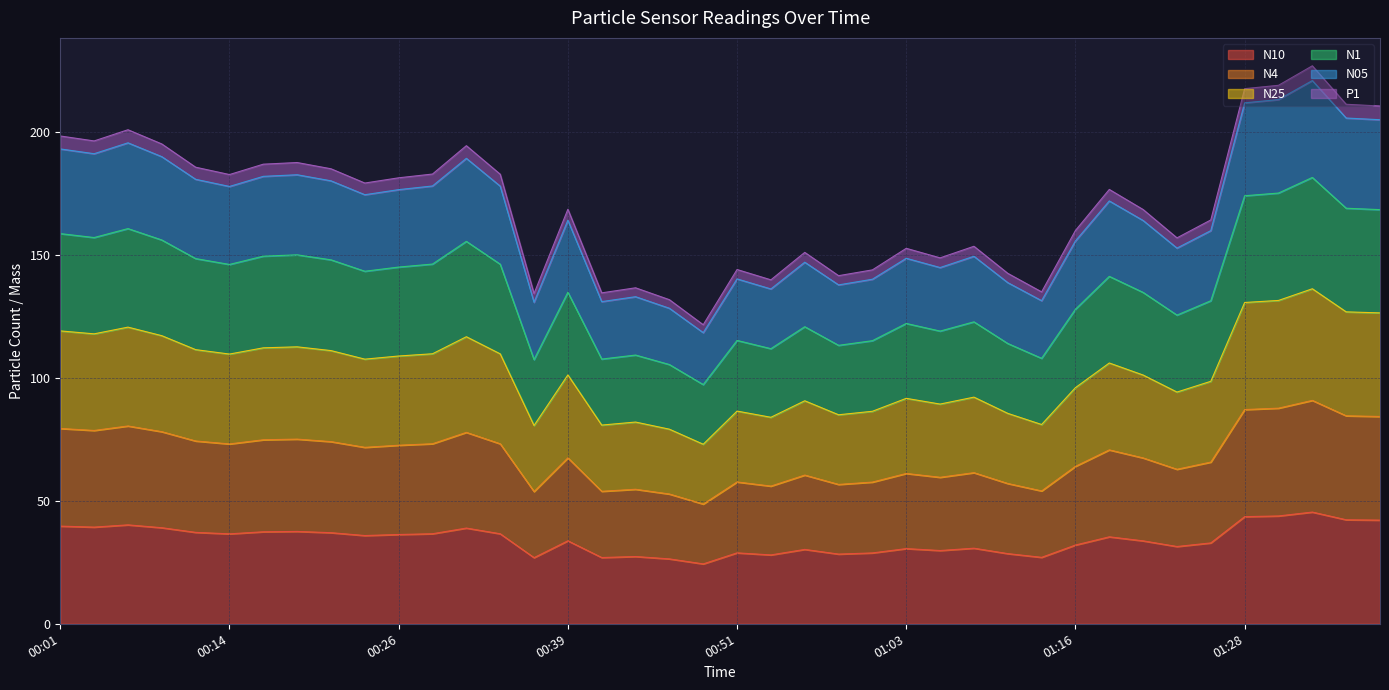

What is the difference between the N10 values at 01:31 and 01:06?

14.0